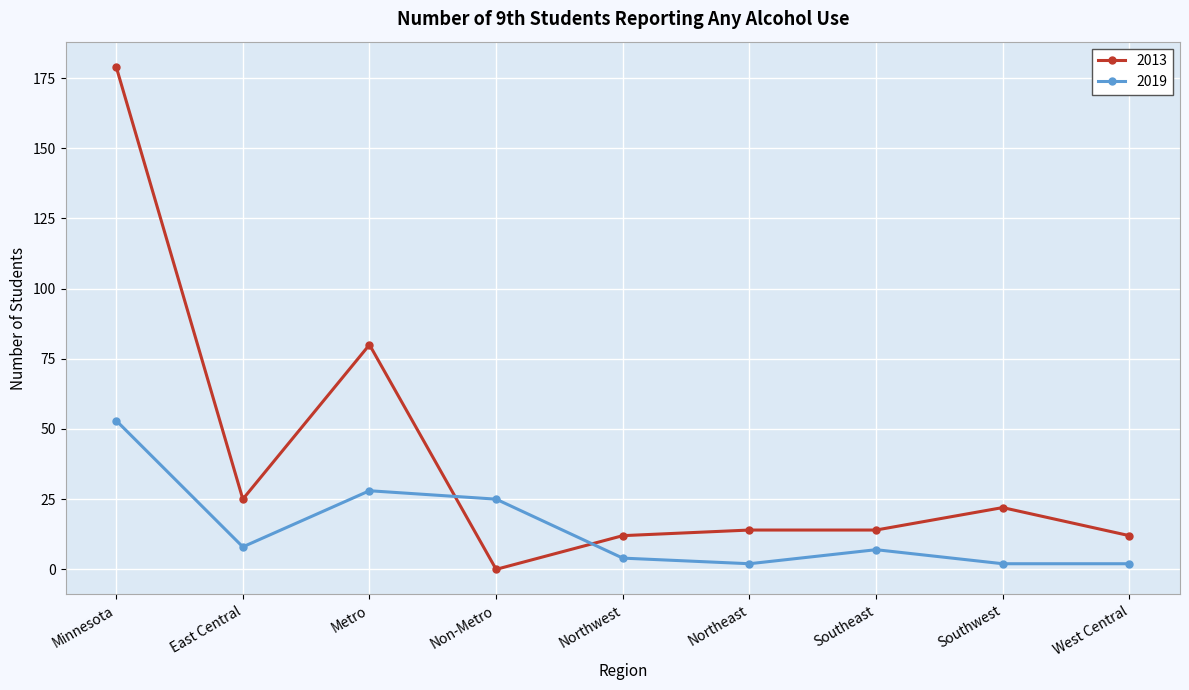

Where is the first local minimum for 2019?

East Central